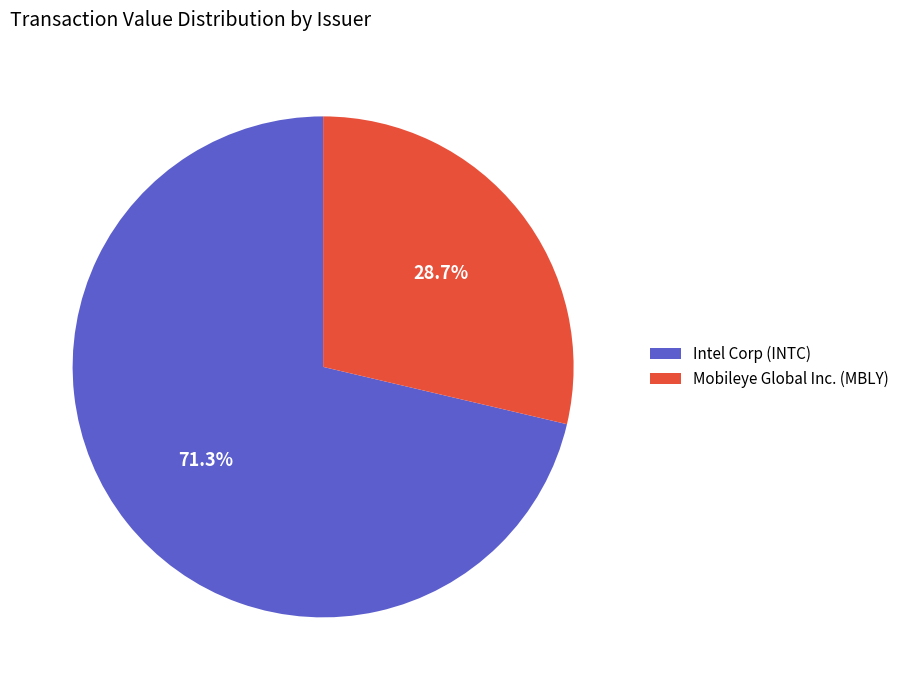

Rank the categories by value from highest to lowest.

Intel Corp (INTC), Mobileye Global Inc. (MBLY)